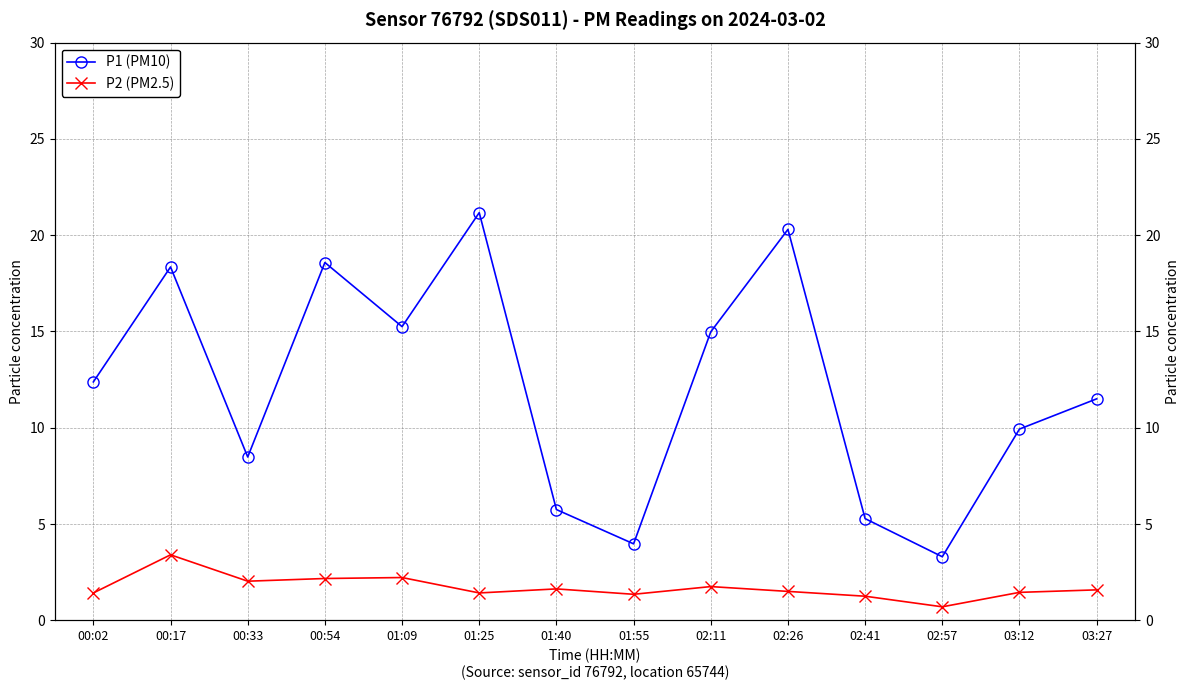

At which category does P1 (PM10) reach its first local valley?

00:33